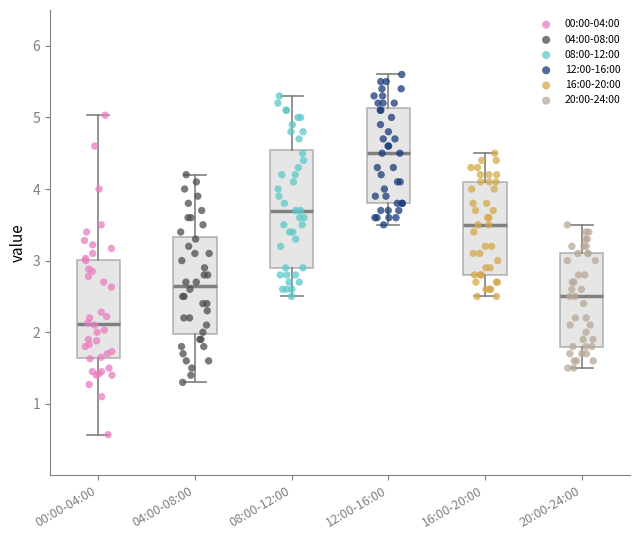

Which box has the lowest median line?

00:00-04:00